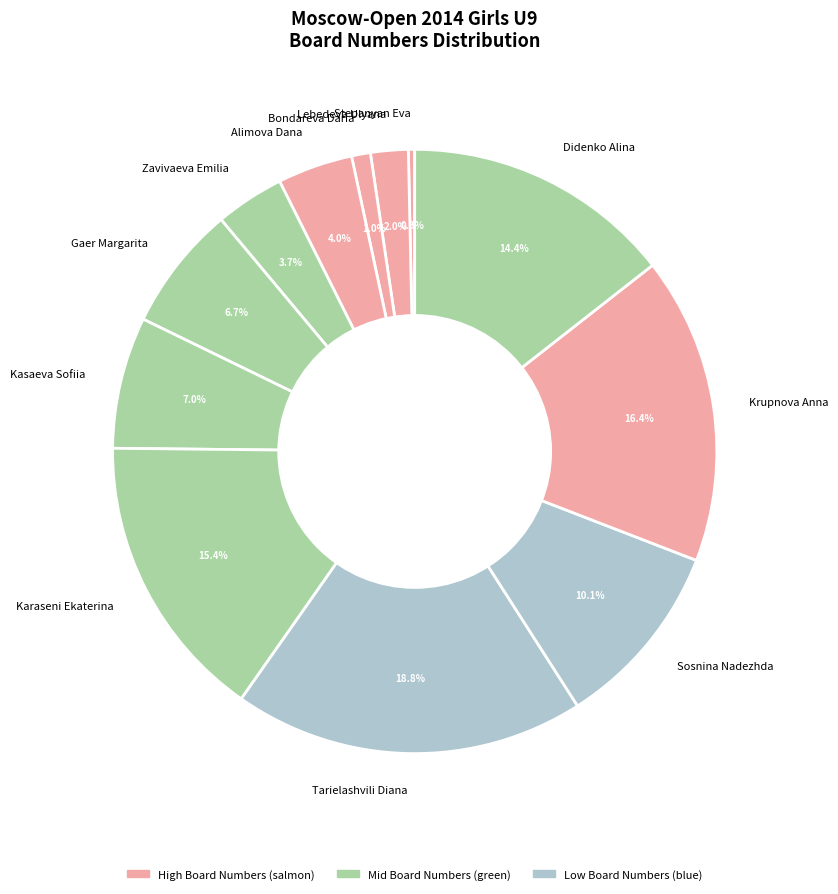

Is there a majority slice in this chart?

No